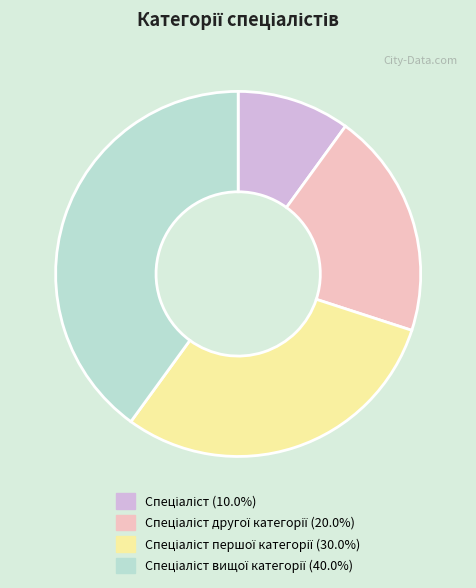

Does any single category account for the majority?

No